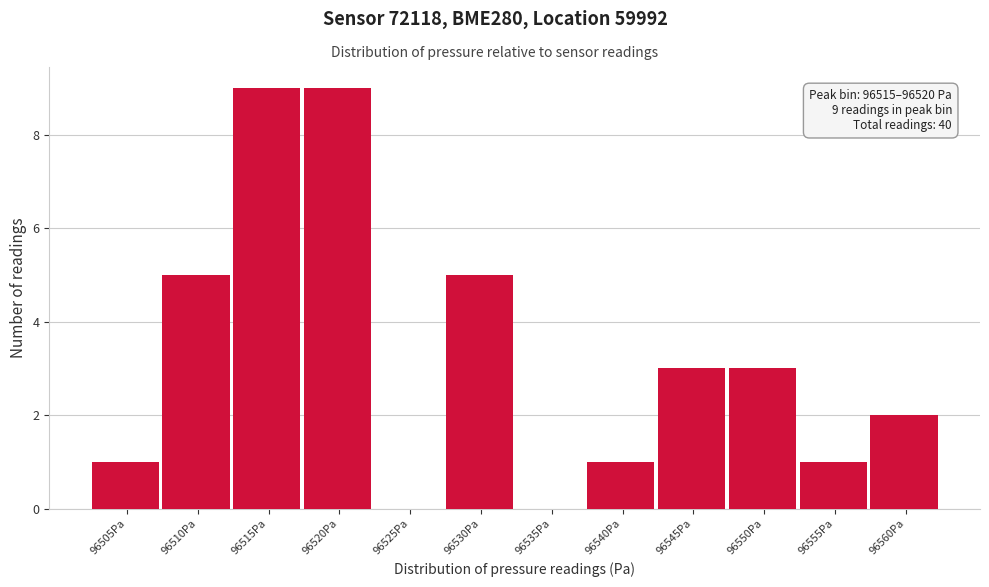

Reading left to right, list all the values displayed in this chart.

96505Pa=1	96510Pa=5	96515Pa=9	96520Pa=9	96525Pa=0	96530Pa=5	96535Pa=0	96540Pa=1	96545Pa=3	96550Pa=3	96555Pa=1	96560Pa=2